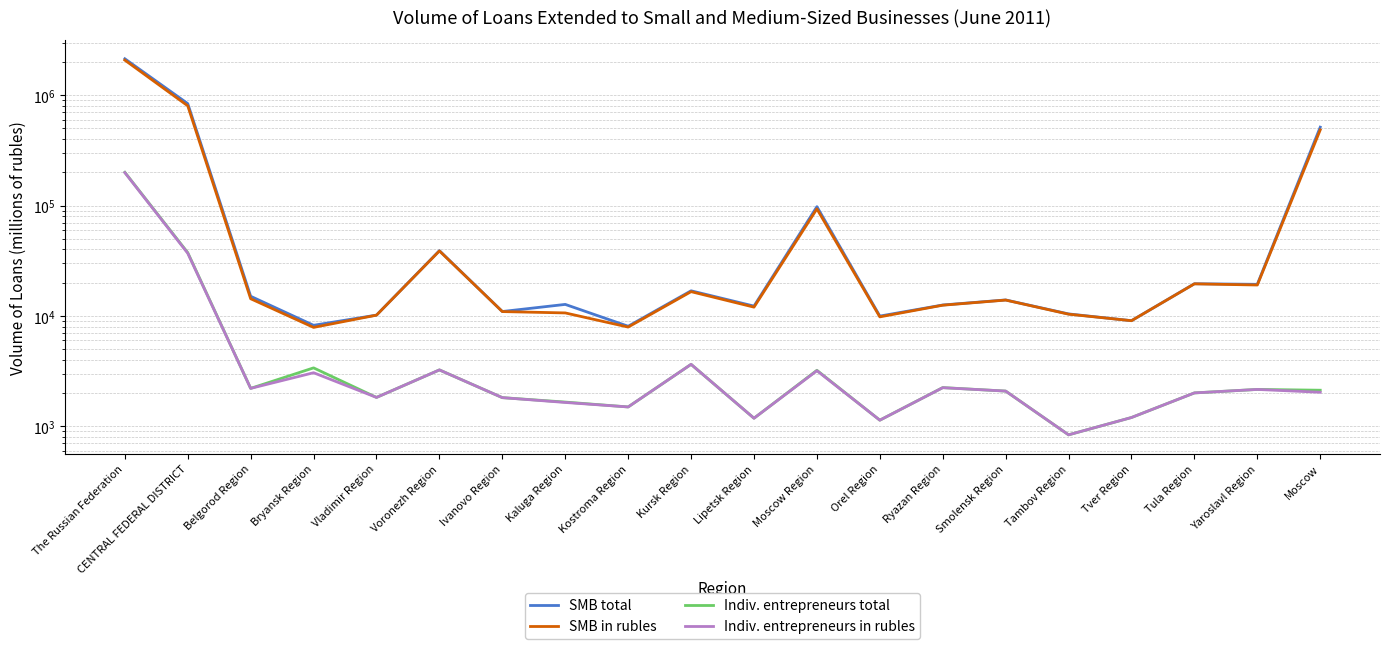

At how many categories does at least one series exceed 836713?

2